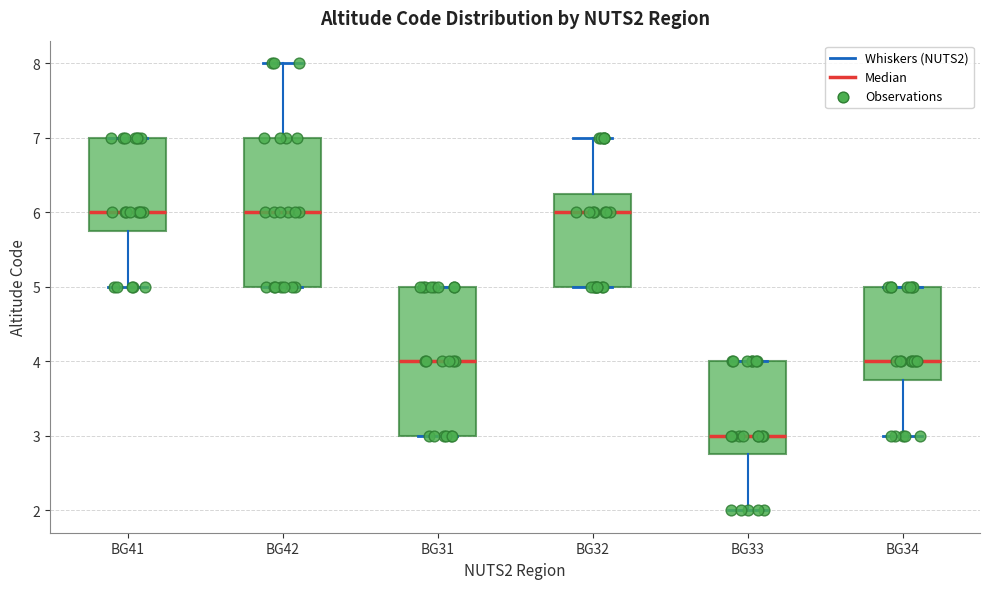

Where is the upper edge of the box for BG34 on the y-axis? The values are not printed on the chart, so give them approximately, as read against the axis.

5.0